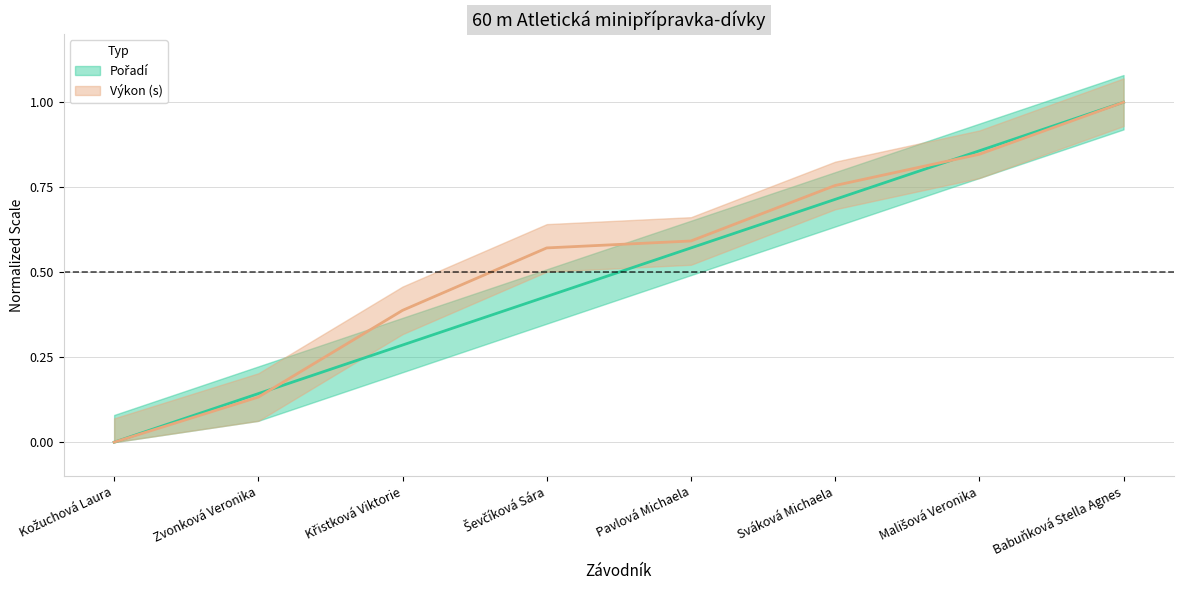

How many categories are shown in the chart?

8